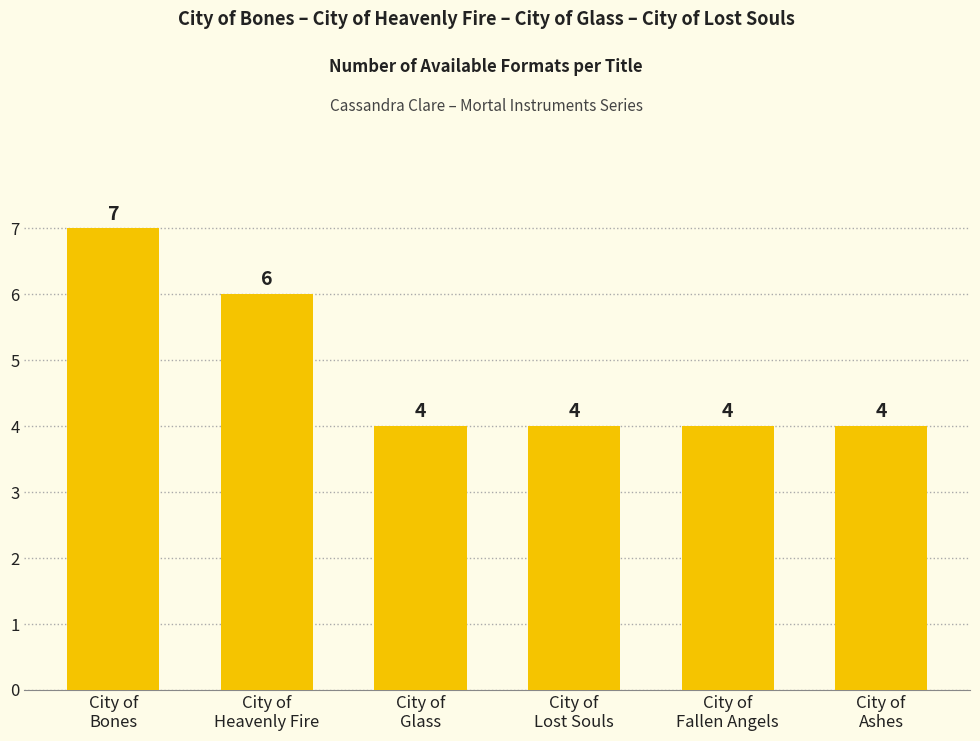

Reading left to right, list all the values displayed in this chart.

City of
Bones=7	City of
Heavenly Fire=6	City of
Glass=4	City of
Lost Souls=4	City of
Fallen Angels=4	City of
Ashes=4